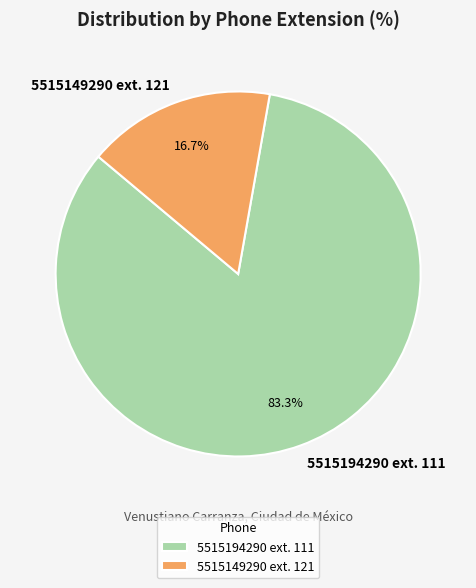

To the nearest percent, what is the difference between the largest and smallest slice percentages?

67%